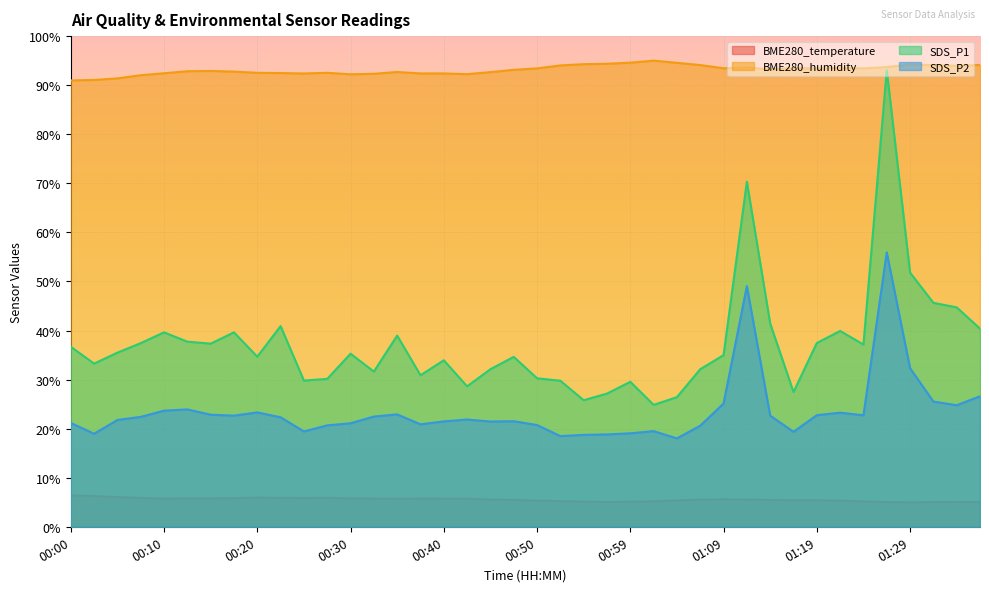

Which label corresponds to the smallest value in the chart?

01:29